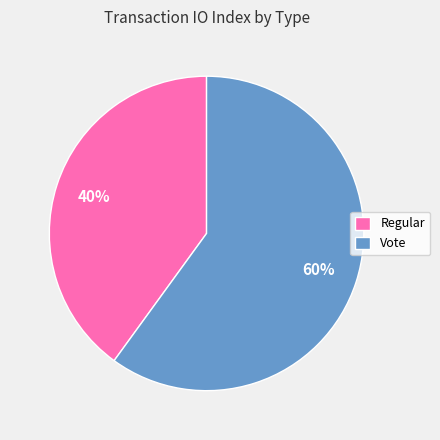

Is the sum of Regular and Vote greater than half?

Yes